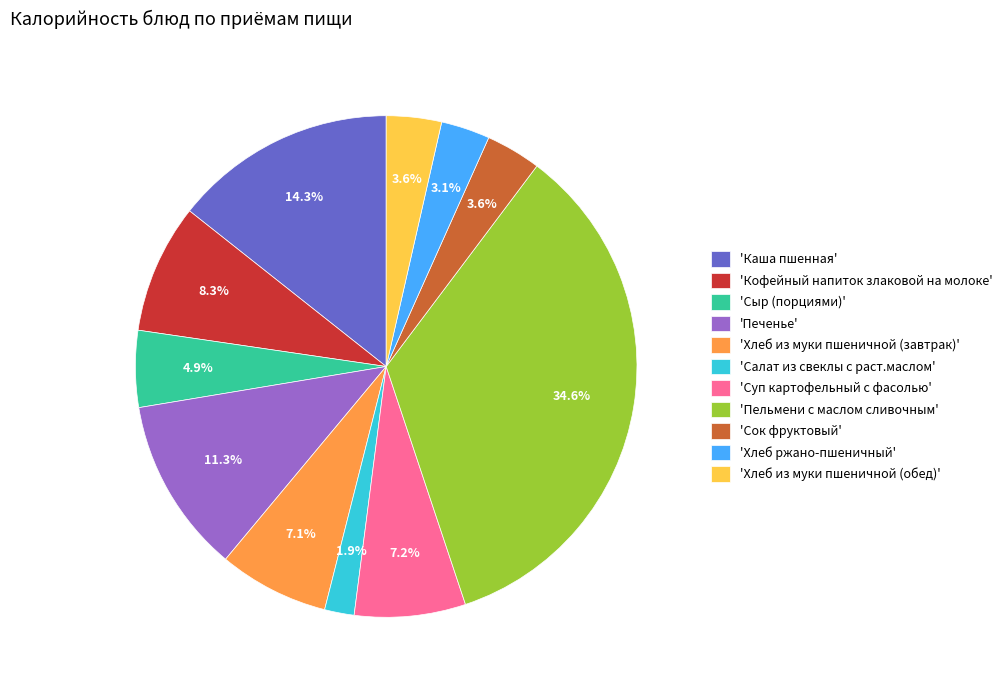

Which category has the smallest portion of the pie?

'Салат из свеклы с раст.маслом'